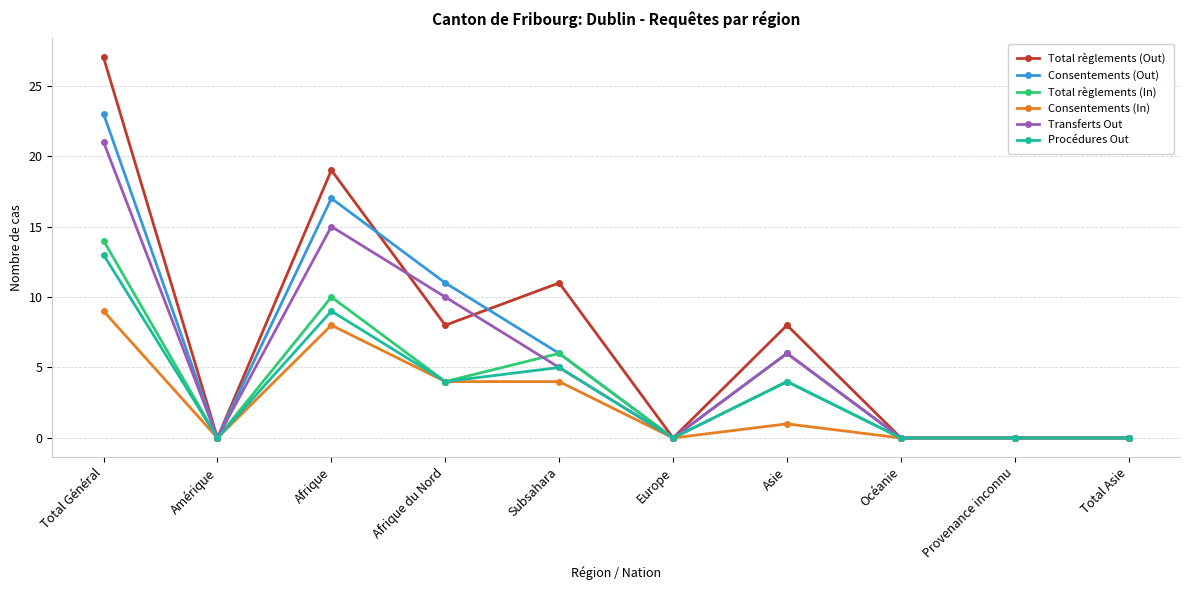

What is the difference between the second highest and minimum values in the Total règlements (Out) series?

19